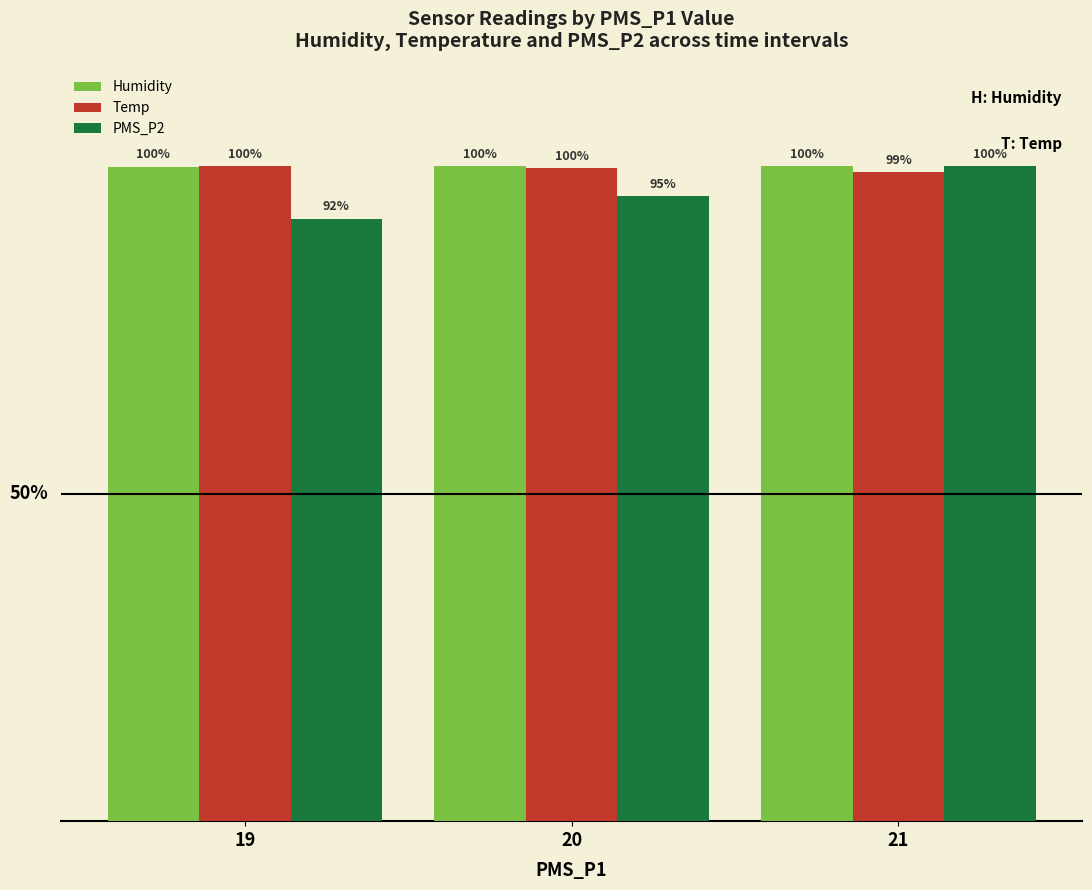

Which series has the largest range (max minus min)?

PMS_P2